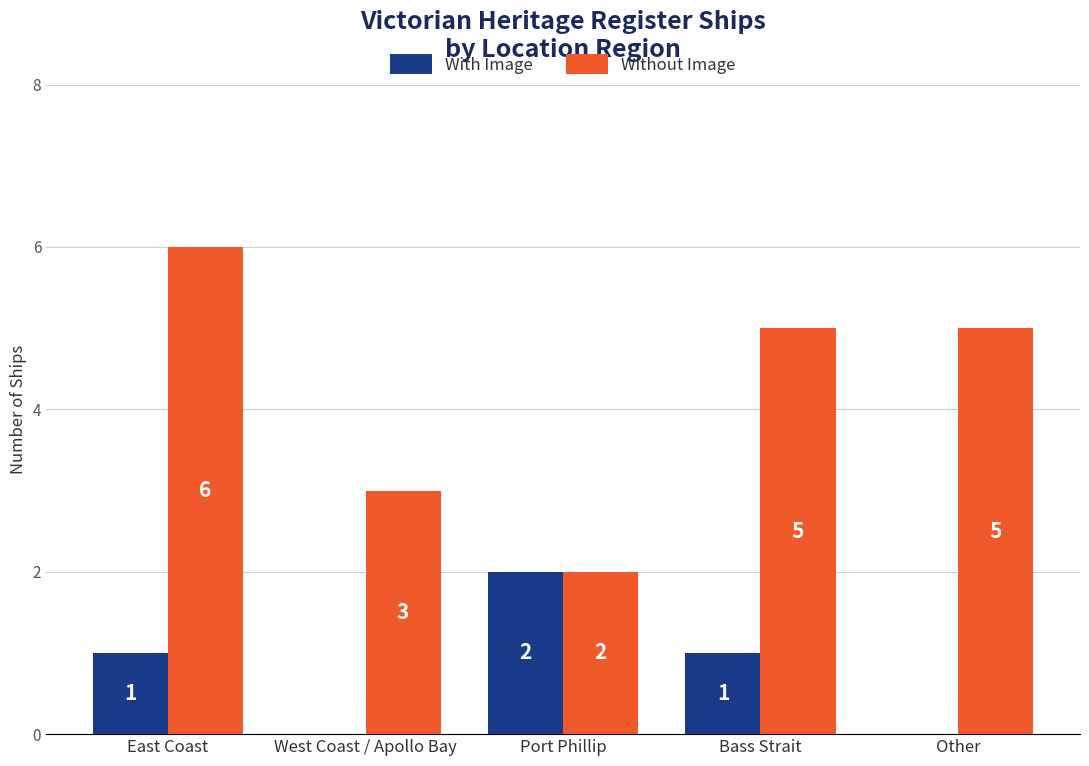

Between West Coast / Apollo Bay and Other, which series saw the biggest shift?

Without Image